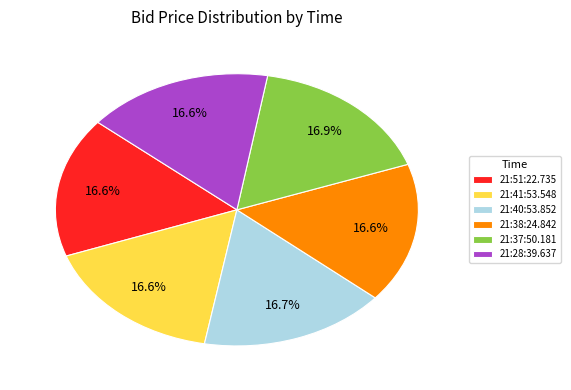

Approximately how many times larger is the value at 21:28:39.637 compared to 21:51:22.735?

1.0